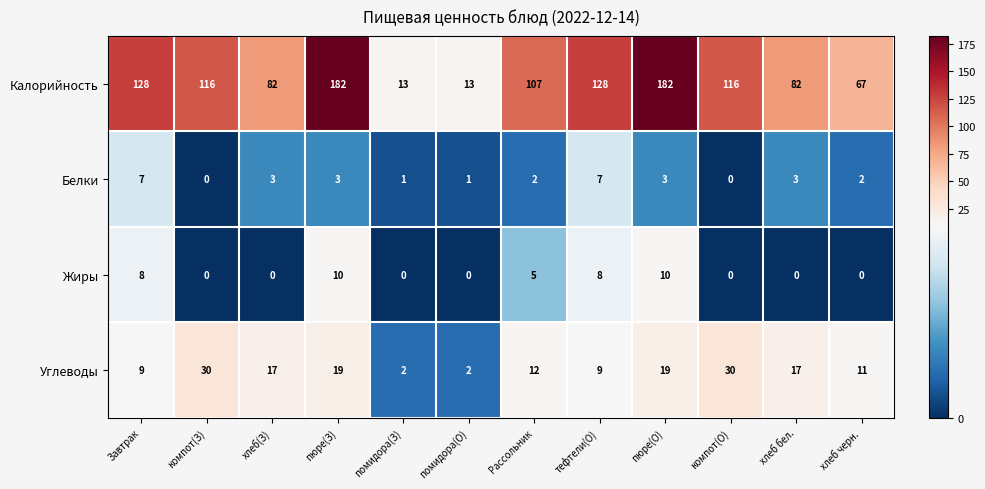

List the series in order of their peak value, lowest first.

Белки, Жиры, Углеводы, Калорийность